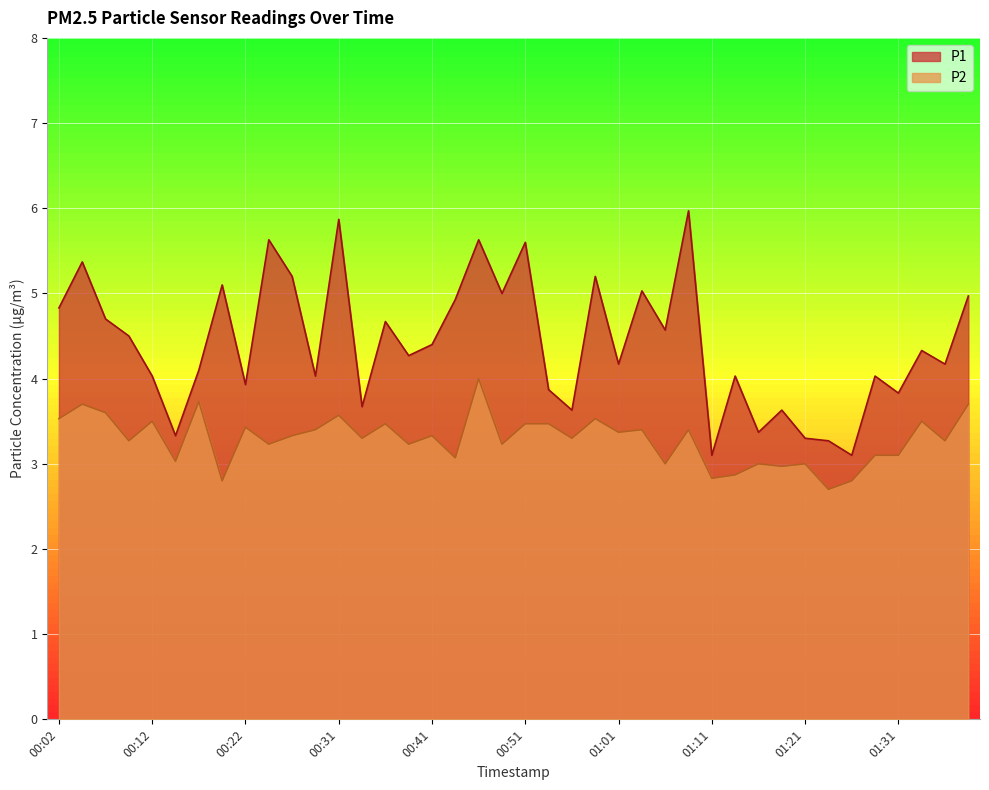

What is the value of the P1 point at the 11th from the left?

5.2